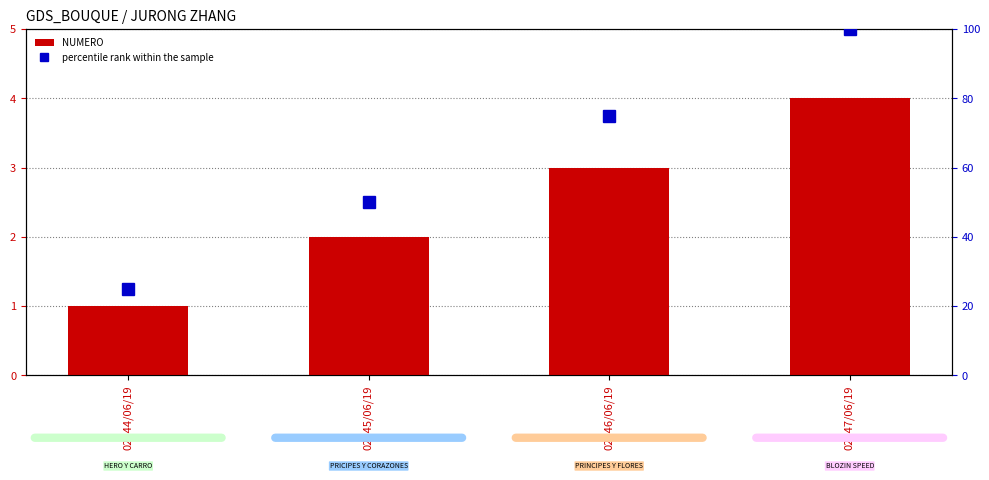

What is the approximate value of NUMERO at 02946/06/19?

3